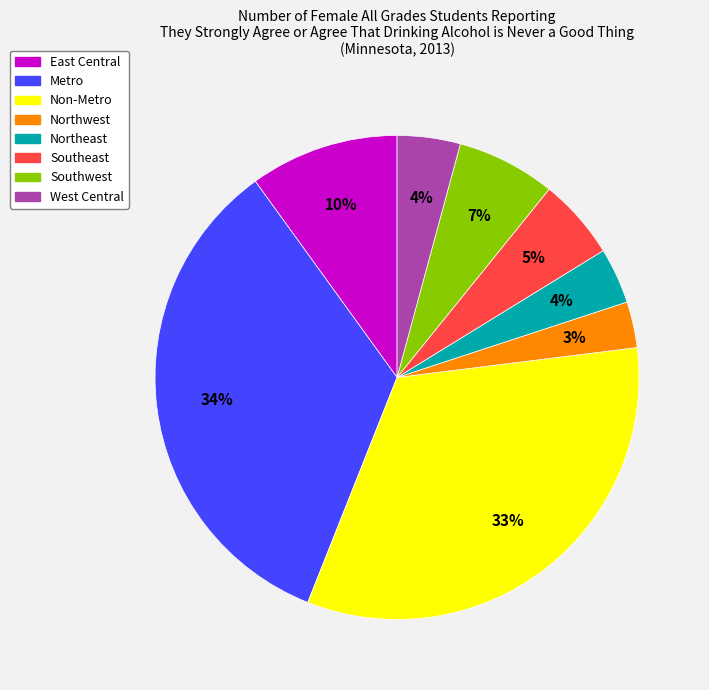

Approximately how many times larger is the value at Non-Metro compared to East Central?

3.3